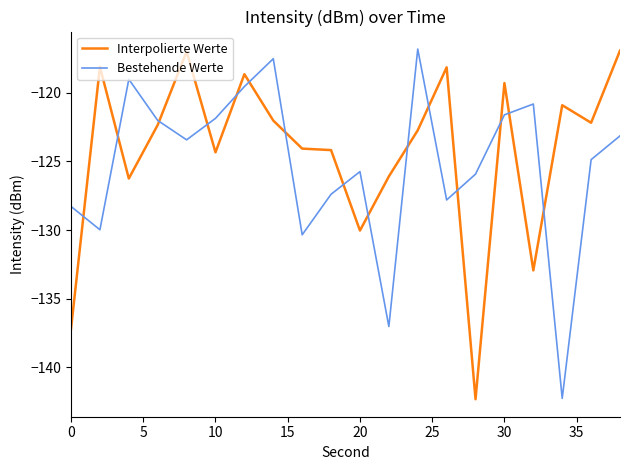

What is the lowest value of the Interpolierte Werte series?

-142.3